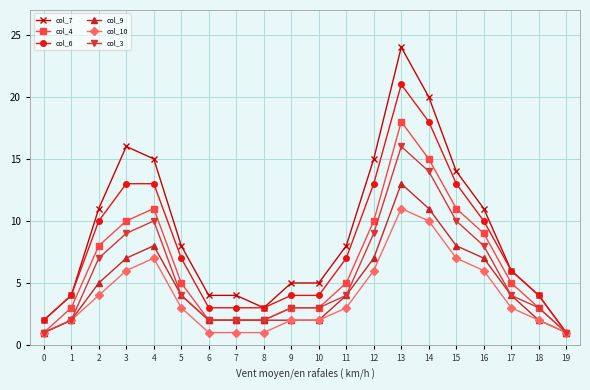

Reading left to right, extract all data points from this chart.

col_7: 2	4	11	16	15	8	4	4	3	5	5	8	15	24	20	14	11	6	4	1
col_4: 1	3	8	10	11	5	2	2	2	3	3	5	10	18	15	11	9	5	3	1
col_6: 2	4	10	13	13	7	3	3	3	4	4	7	13	21	18	13	10	6	4	1
col_9: 1	2	5	7	8	4	2	2	2	2	2	4	7	13	11	8	7	4	2	1
col_10: 1	2	4	6	7	3	1	1	1	2	2	3	6	11	10	7	6	3	2	1
col_3: 1	2	7	9	10	4	2	2	2	3	3	4	9	16	14	10	8	4	3	1